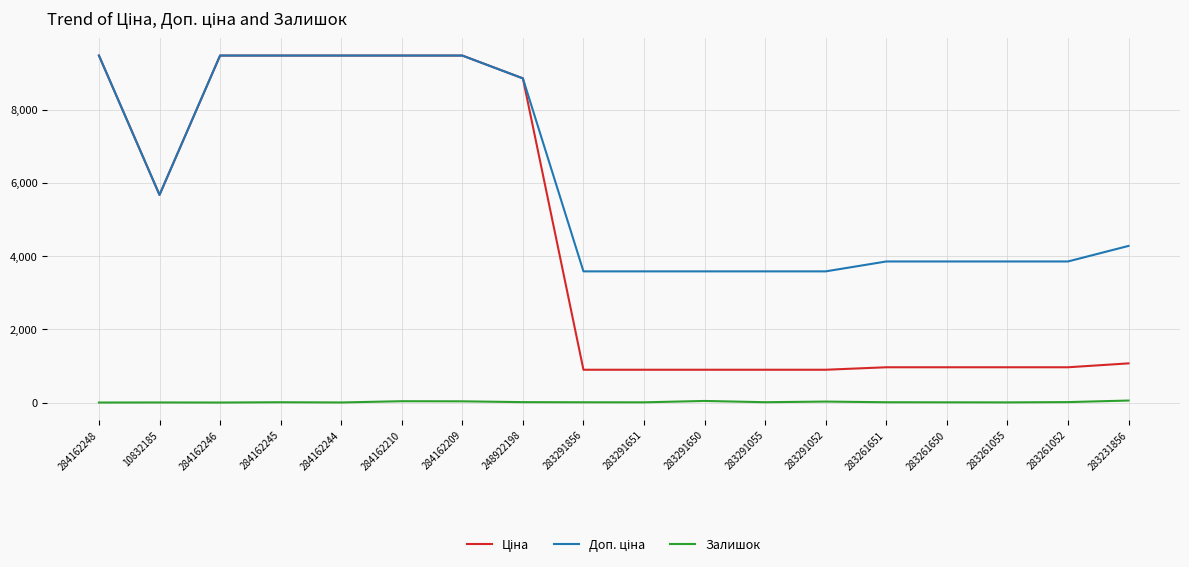

True or false: Залишок has a value of 54.0 at 283231856.

True